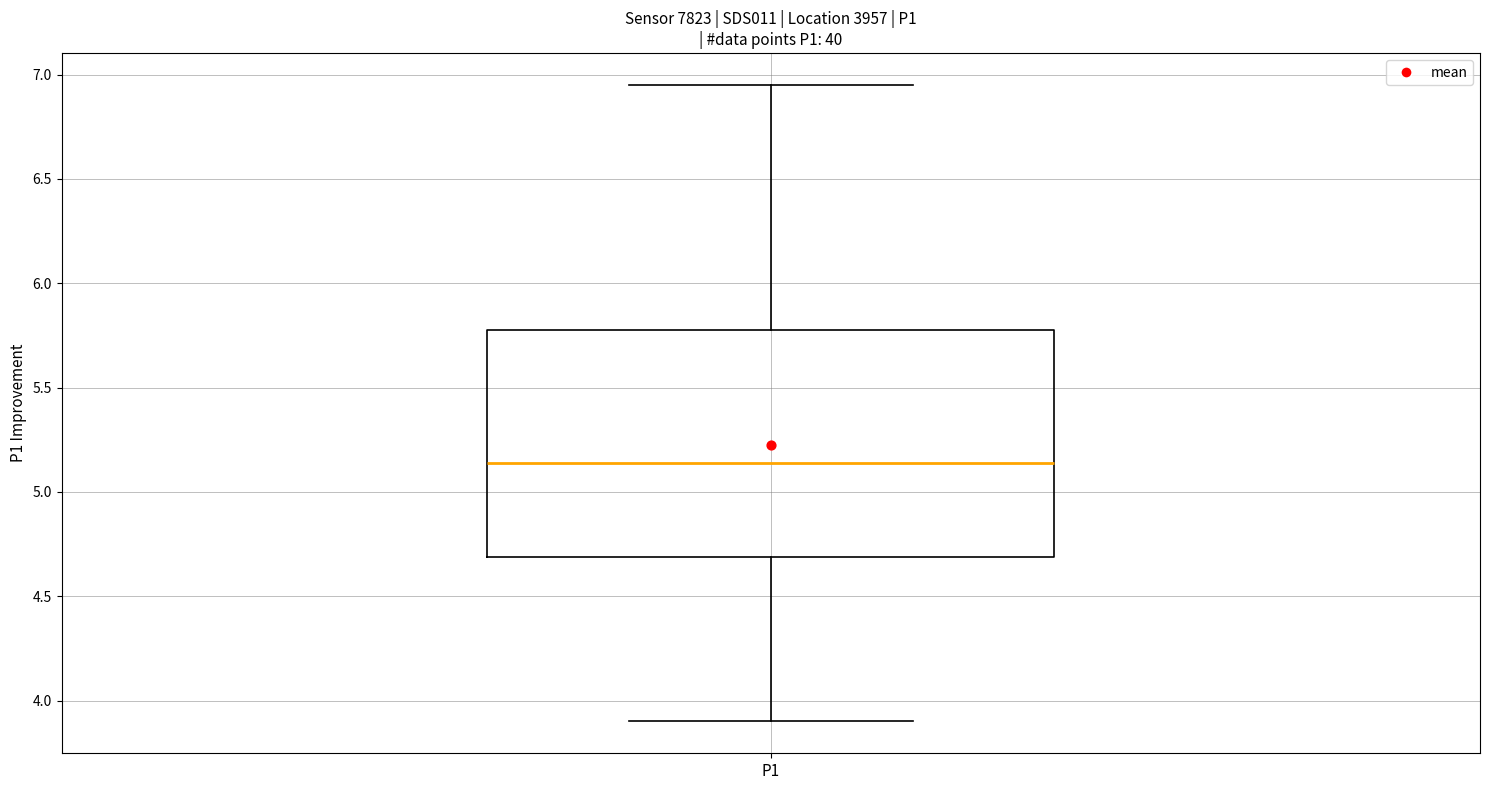

Read this box plot against the y-axis: the position of the median line, the range covered by the box, and the ends of both whiskers. The values are not printed on the chart, so give them approximately, as read against the axis.

median 5.15, box 4.70 to 5.80, whiskers 3.90 to 6.95